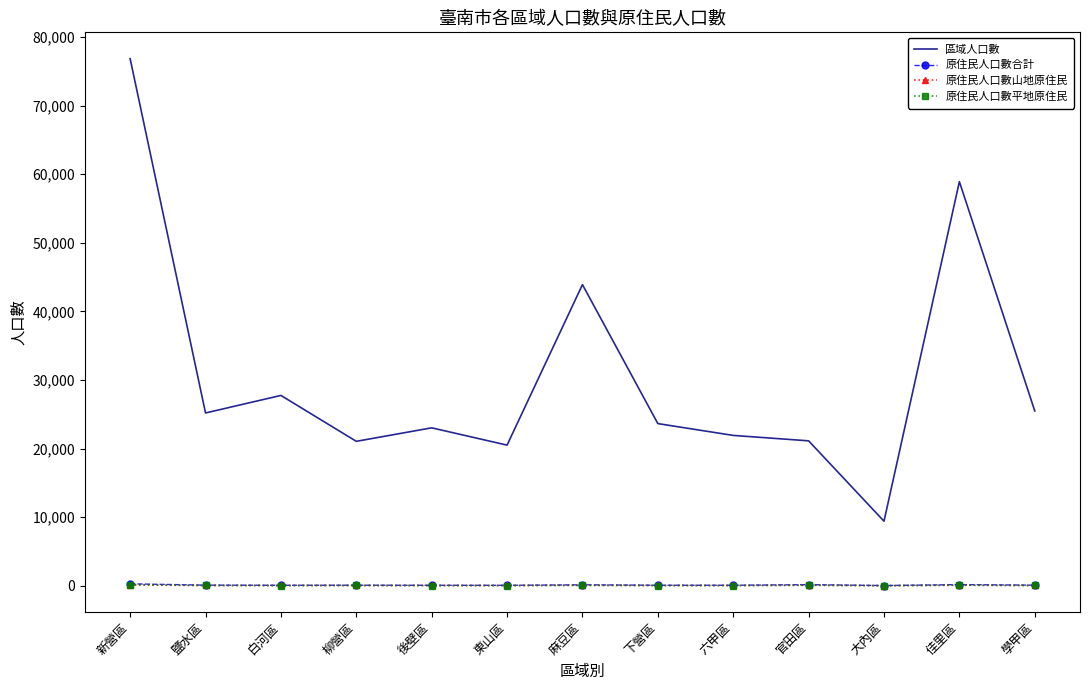

At which category is the sum across all series the highest?

新營區